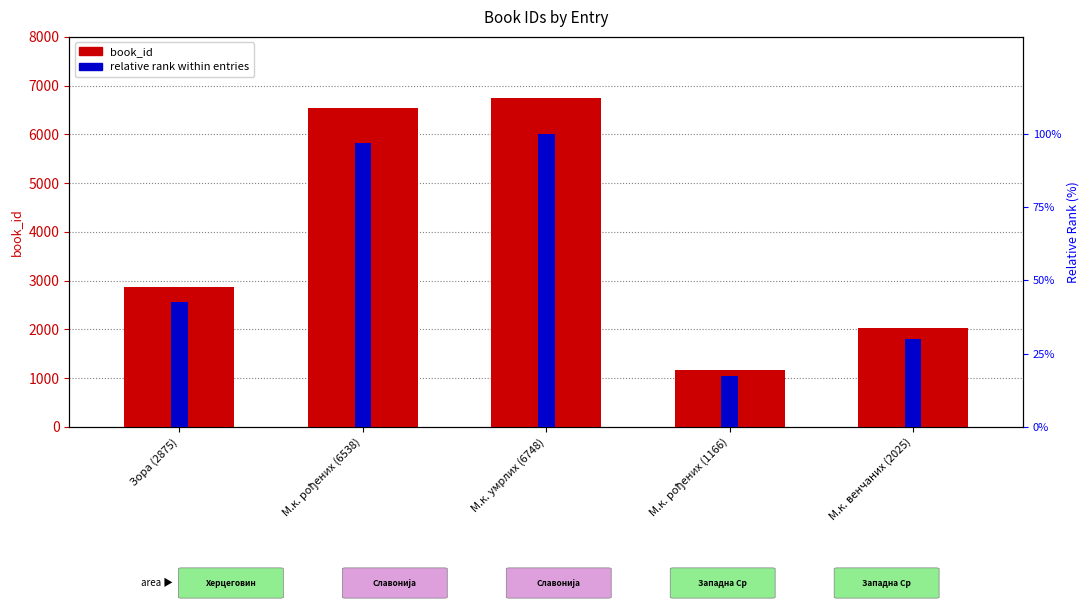

The book_id series shows 2670.6 at М.к. рођених (6538). True or false?

False